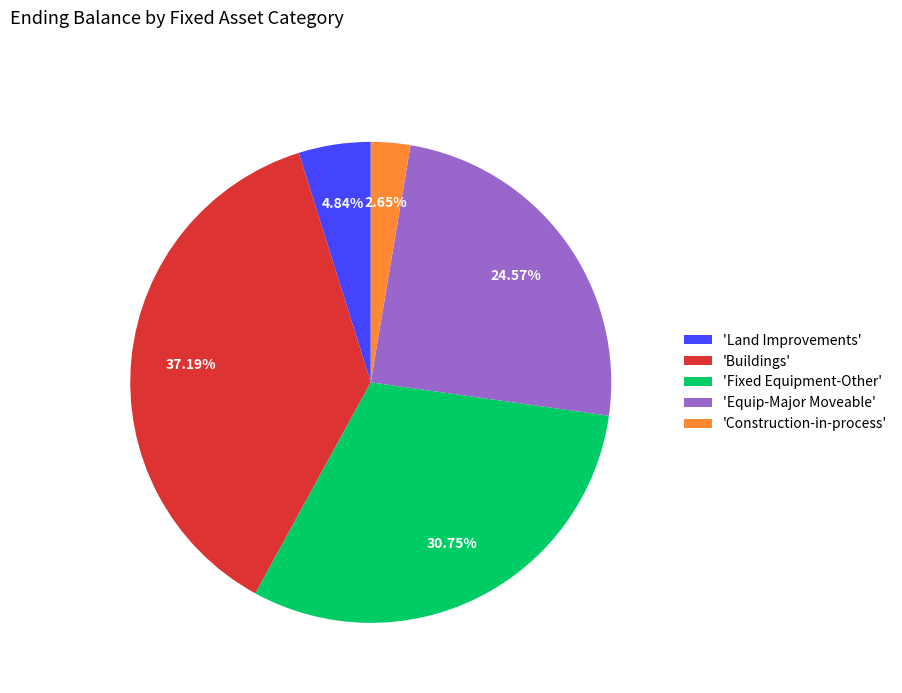

Between 'Equip-Major Moveable' and 'Buildings', which is larger?

'Buildings'